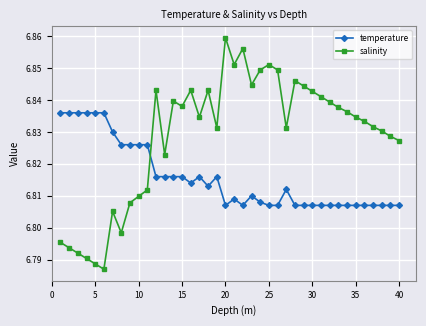

At how many categories does at least one series exceed 6?

40